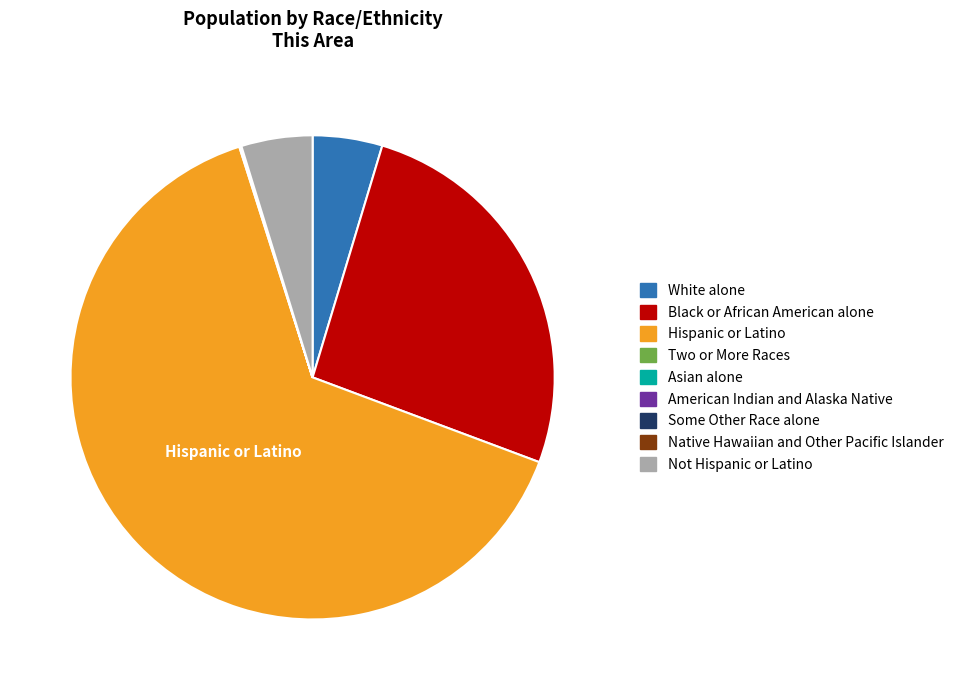

Between Not Hispanic or Latino and Black or African American alone, which is larger?

Black or African American alone